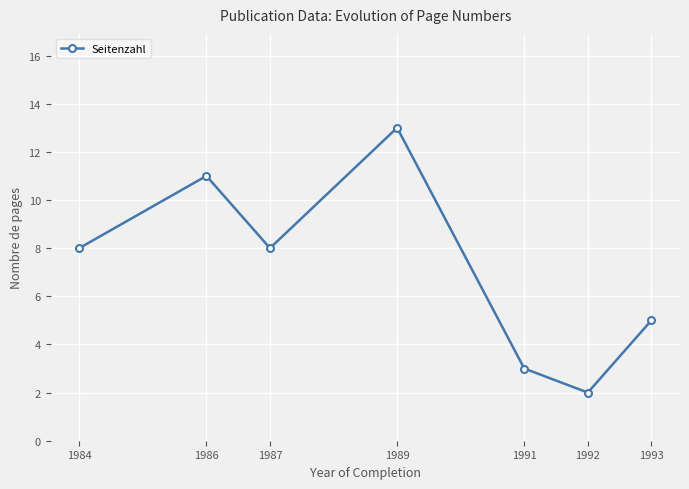

Which category has the highest value across all series?

1989